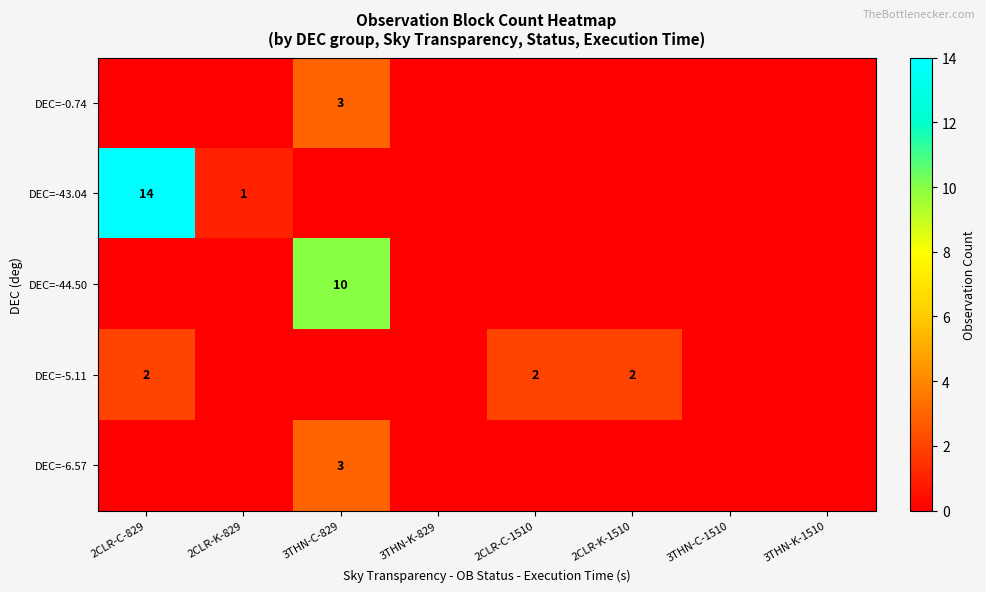

Between 2CLR-C-829 and 3THN-K-829, which series saw the biggest shift?

DEC=-43.04